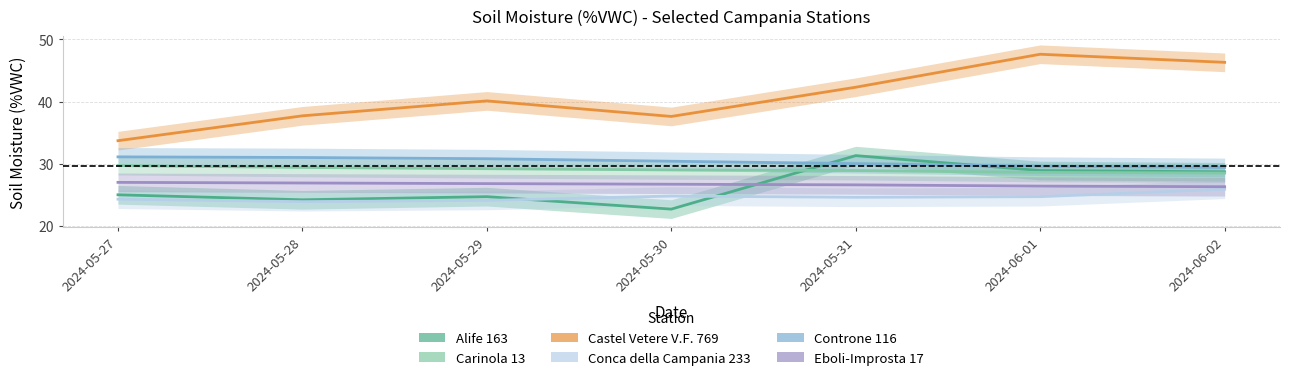

Is this an area chart (filled region under the line)?

No